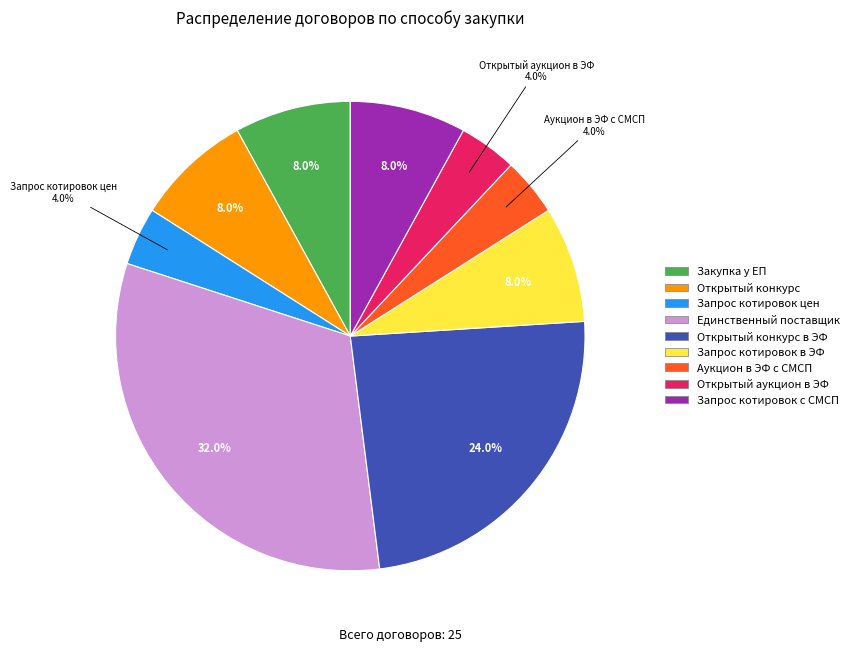

Between Аукцион в ЭФ с СМСП and Открытый конкурс в ЭФ, which is larger?

Открытый конкурс в ЭФ